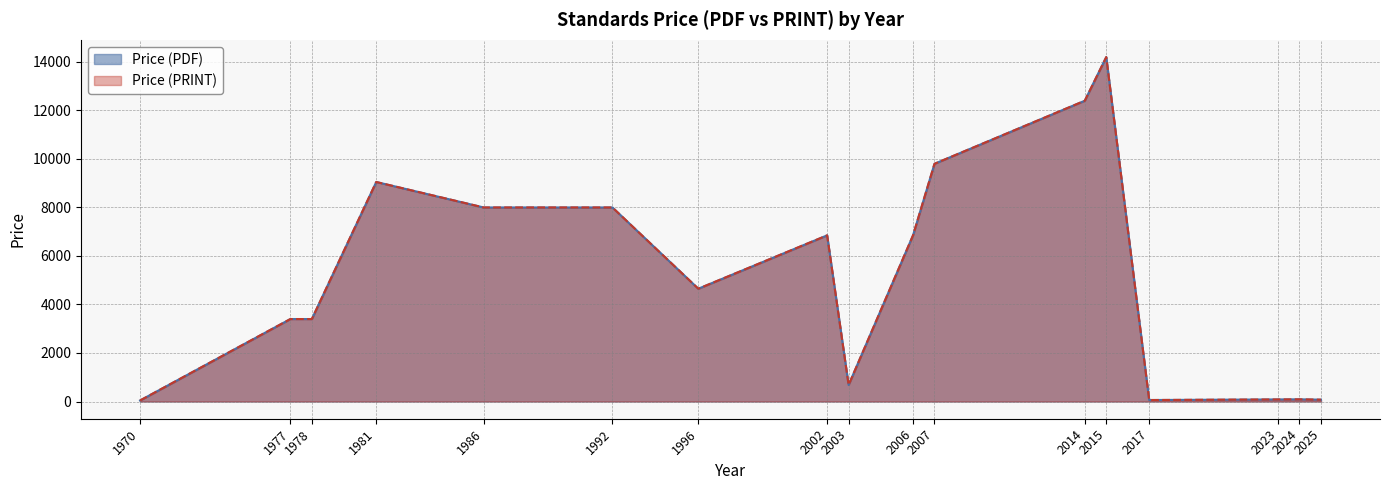

What is the label of the 34th point from the right?

1992